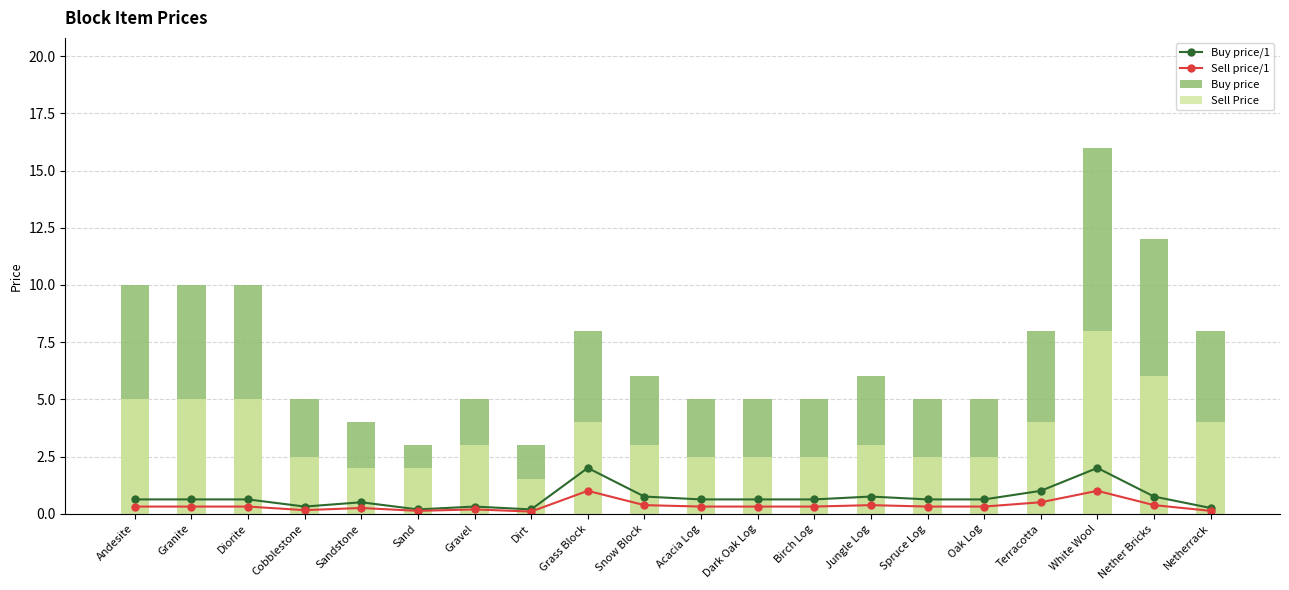

Which series has the widest spread of values?

Buy price